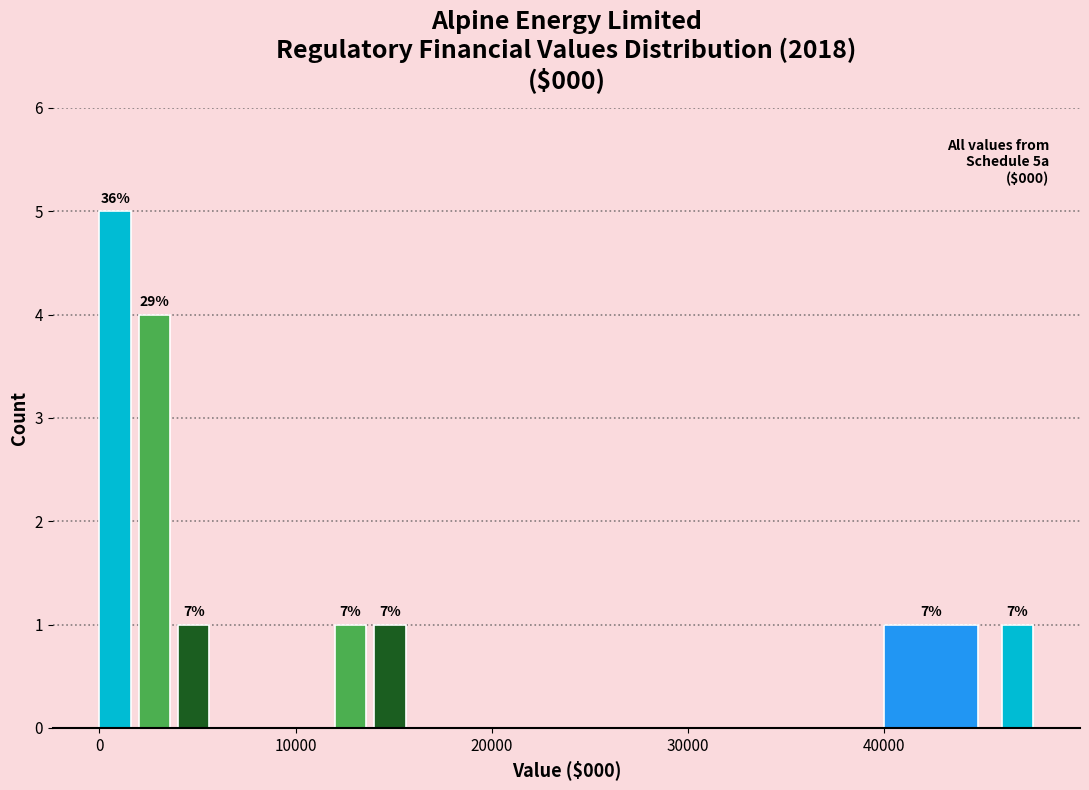

Read against the x-axis, roughly where is the centre of the tallest bar?

1000